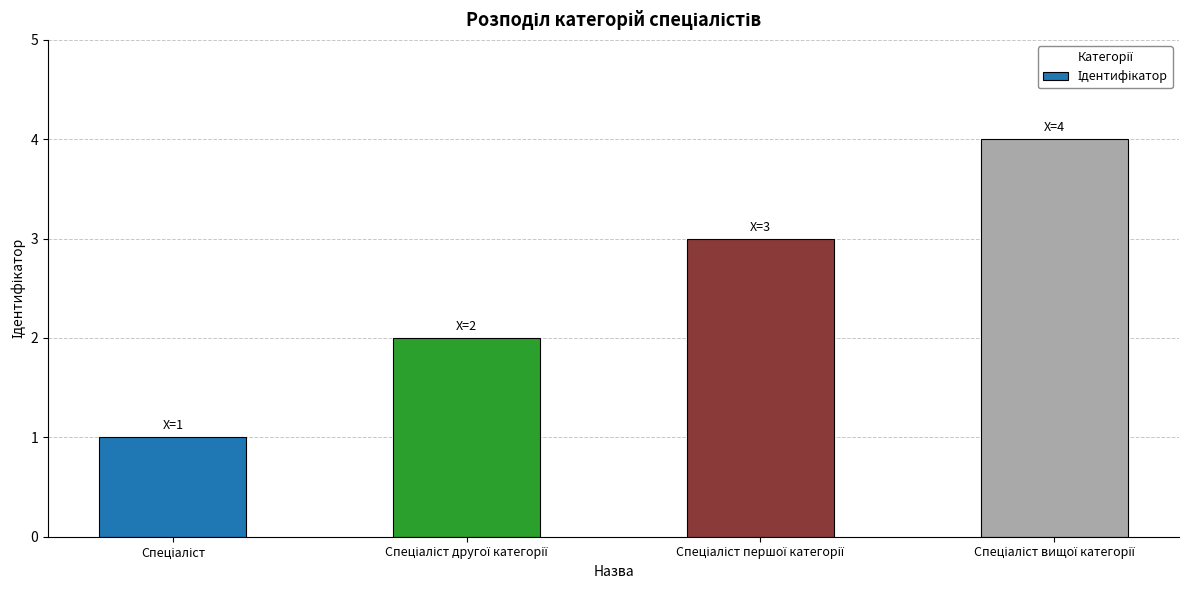

What is the difference between the maximum and minimum values?

3